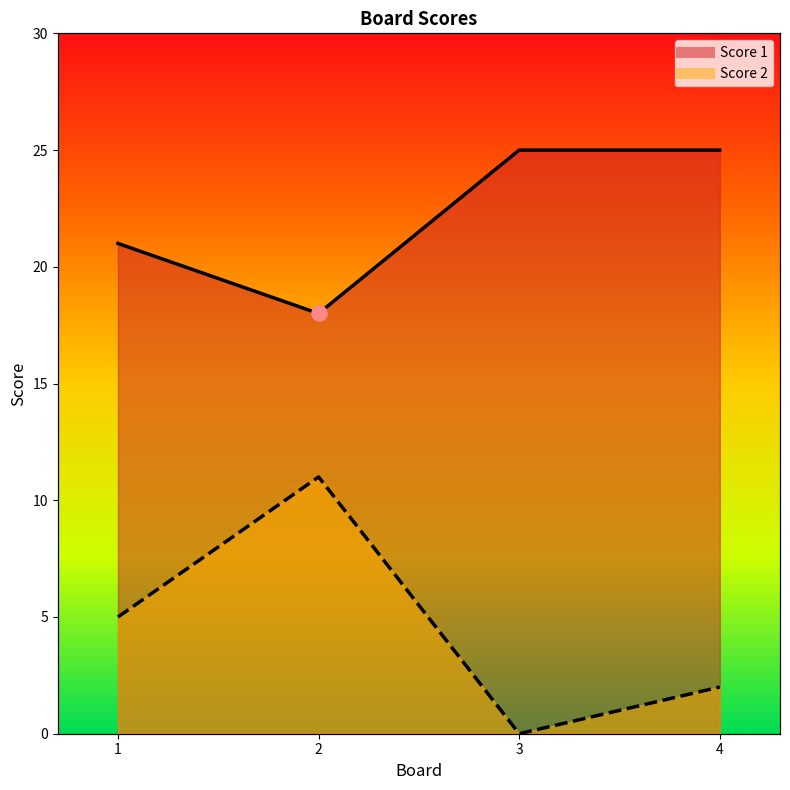

What is the total value across all series at 4?

27